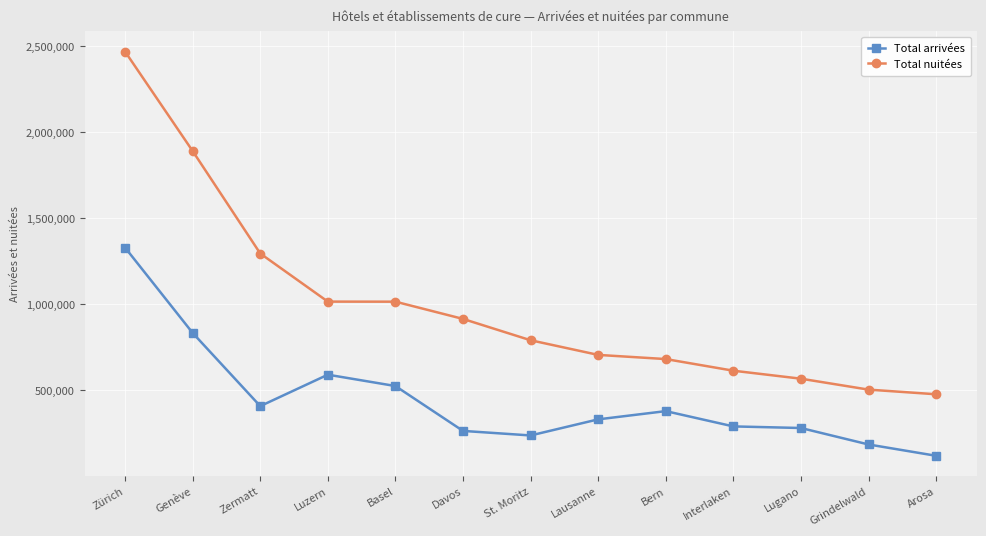

Is this an area chart (filled region under the line)?

No